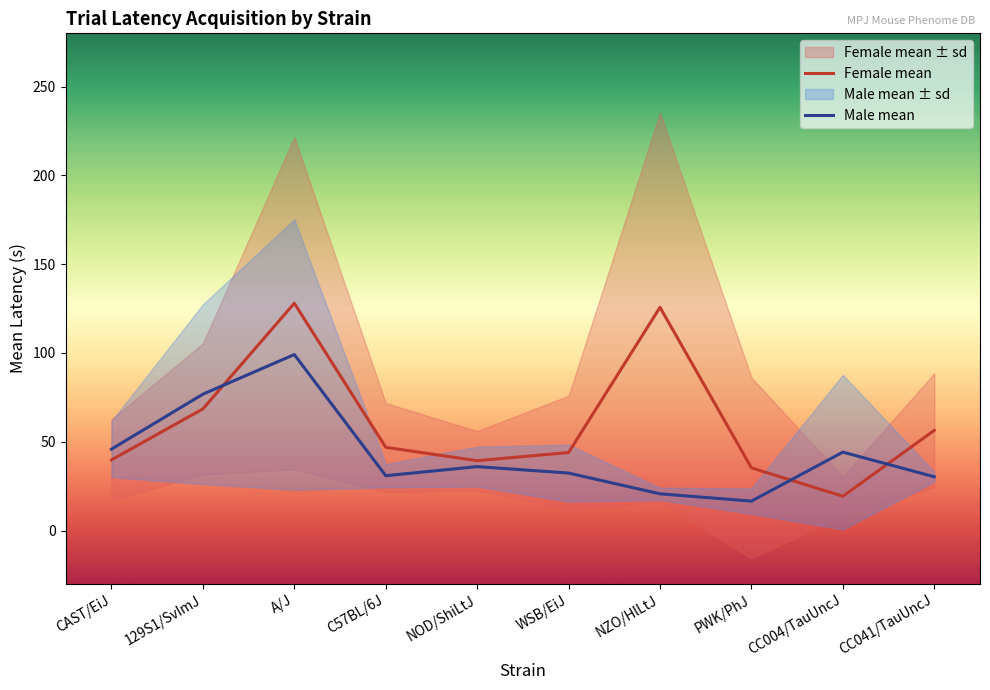

How many times do Male mean and Female mean cross each other?

3